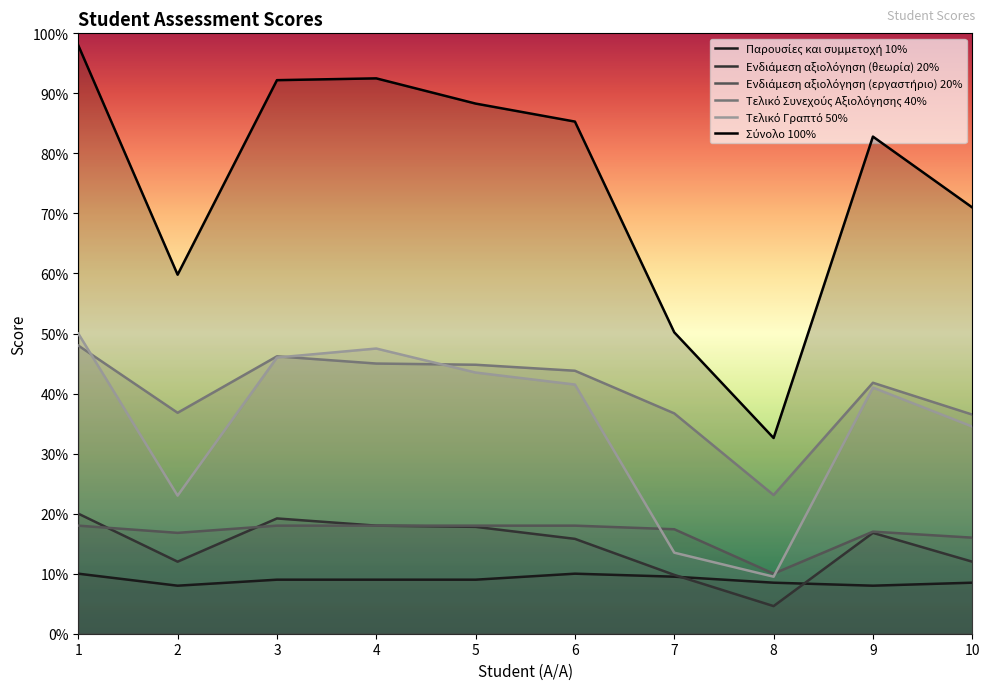

The value of Παρουσίες και συμμετοχή 10% at 9 is 8.0. True or false?

True